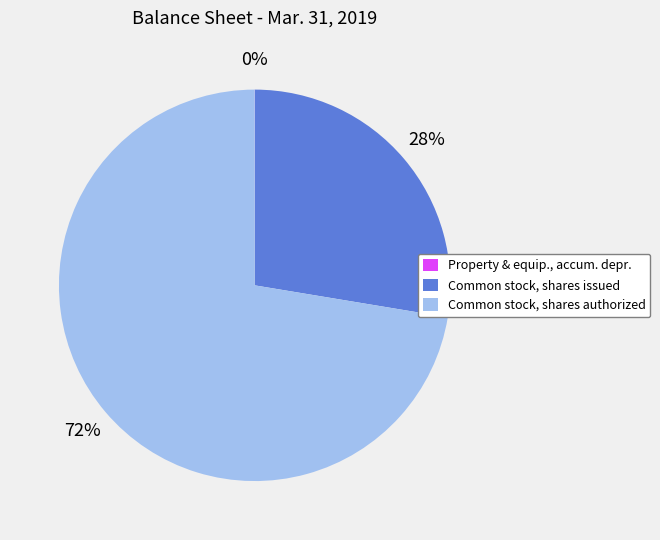

To the nearest percent, what is the difference between the largest and smallest slice percentages?

72%